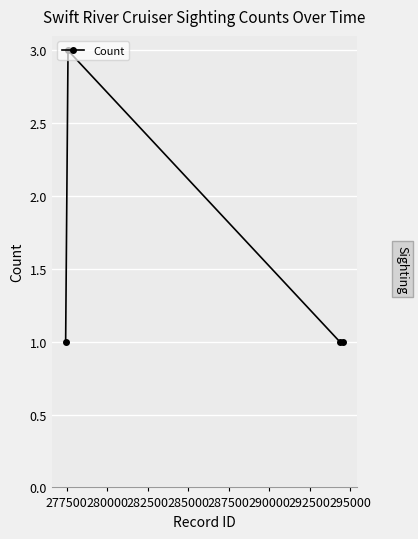

What is the greatest value displayed?

3